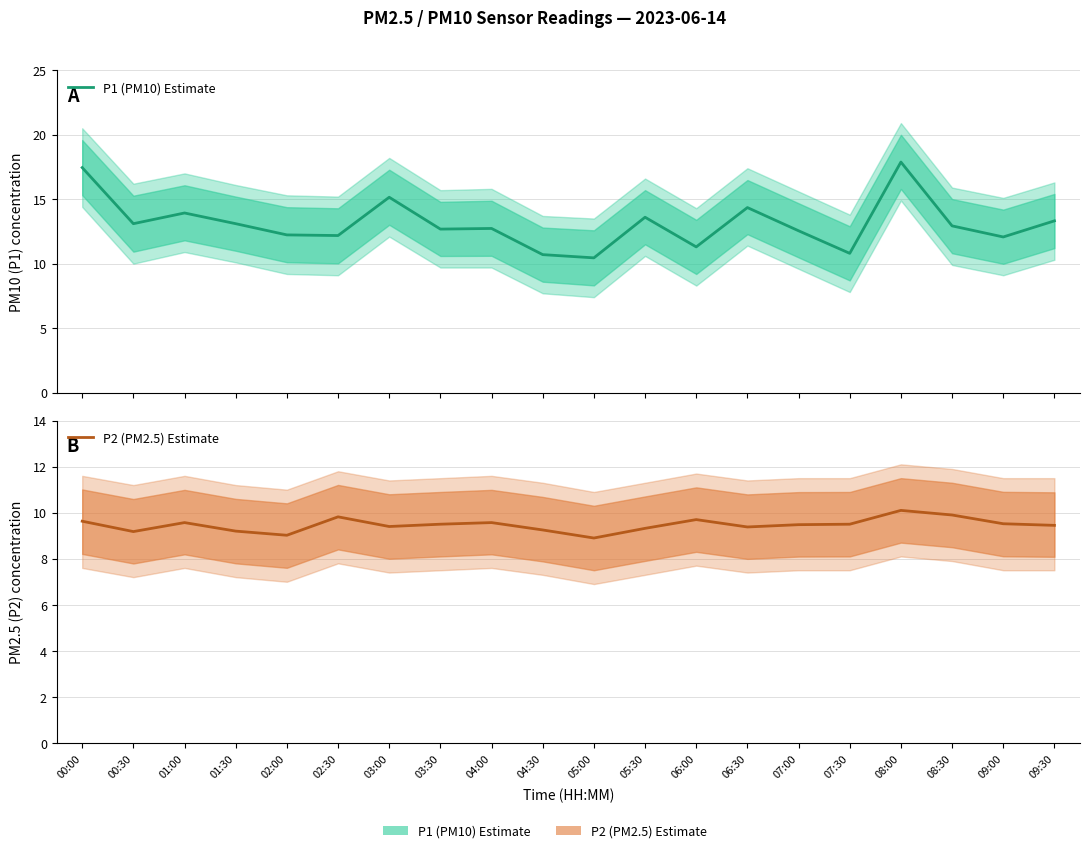

True or false: P1 (PM10) Estimate and P2 (PM2.5) Estimate cross at least once.

False